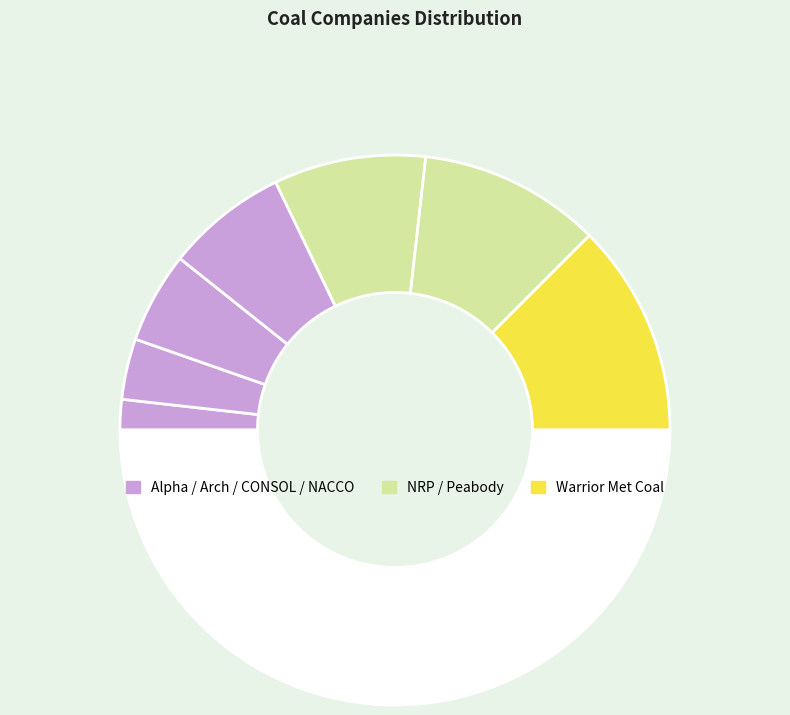

How many segments does this pie chart have?

8